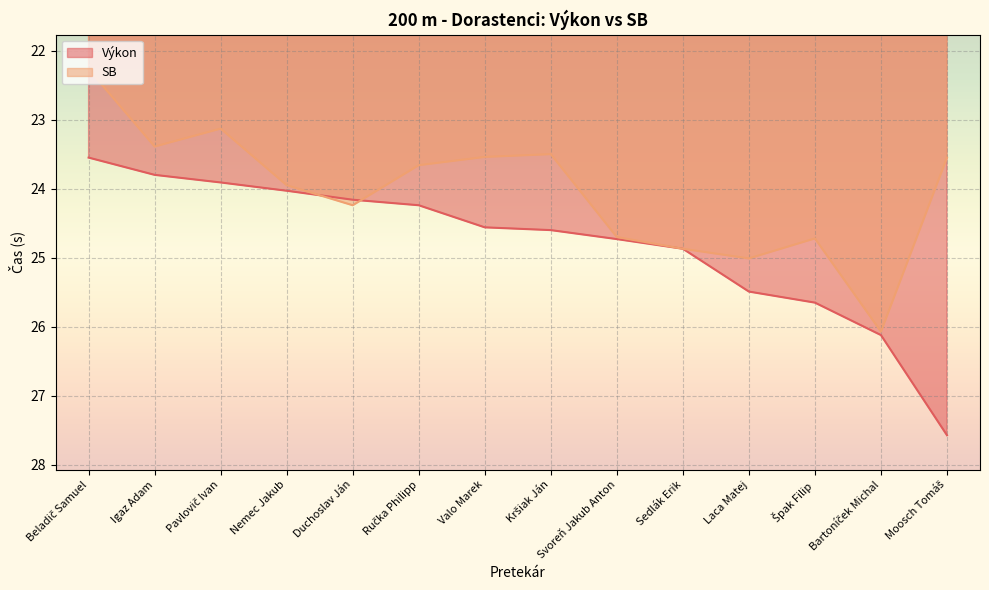

Reading right to left, extract all data points from this chart.

Výkon: Moosch Tomáš=27.6	Bartoníček Michal=26.1	Špak Filip=25.6	Laca Matej=25.5	Sedlák Erik=24.9	Svoreň Jakub Anton=24.7	Kršiak Ján=24.6	Valo Marek=24.6	Ručka Philipp=24.2	Duchoslav Ján=24.2	Nemec Jakub=24.0	Pavlovič Ivan=23.9	Igaz Adam=23.8	Beladič Samuel=23.6
SB: Moosch Tomáš=23.6	Bartoníček Michal=26.1	Špak Filip=24.7	Laca Matej=25.0	Sedlák Erik=24.9	Svoreň Jakub Anton=24.7	Kršiak Ján=23.5	Valo Marek=23.5	Ručka Philipp=23.7	Duchoslav Ján=24.2	Nemec Jakub=23.9	Pavlovič Ivan=23.1	Igaz Adam=23.4	Beladič Samuel=22.3